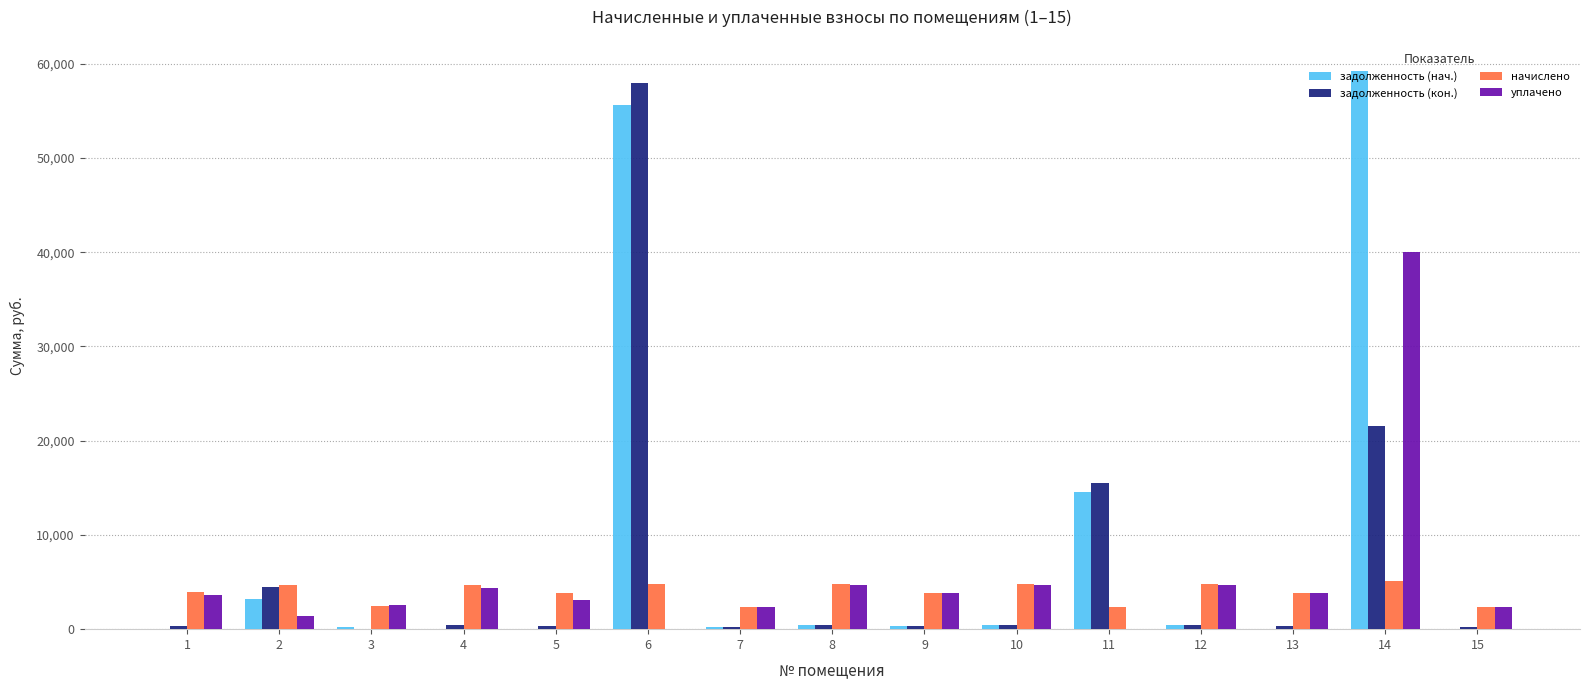

Count the number of categories in the chart.

15